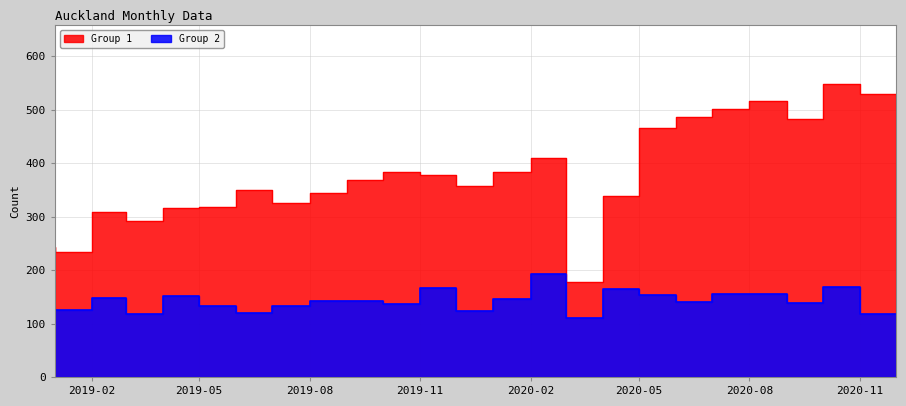

List the labels in order of Group 1 value, smallest first.

2020-04-01, 2019-02-01, 2019-01-01, 2019-04-01, 2019-03-01, 2019-05-01, 2019-06-01, 2019-08-01, 2020-05-01, 2019-09-01, 2019-07-01, 2020-01-01, 2019-10-01, 2019-12-01, 2019-11-01, 2020-02-01, 2020-03-01, 2020-06-01, 2020-10-01, 2020-07-01, 2020-08-01, 2020-09-01, 2020-12-01, 2020-11-01